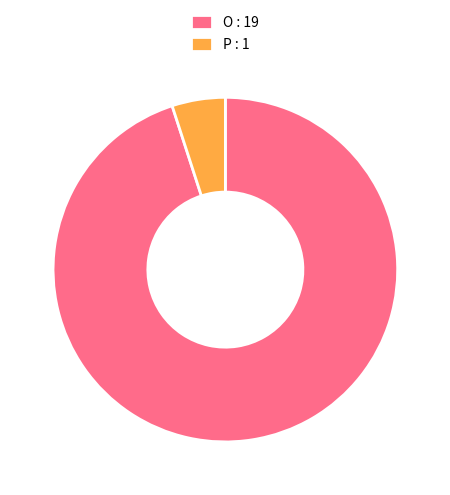

Which has a higher value, O : 19 or P : 1?

O : 19